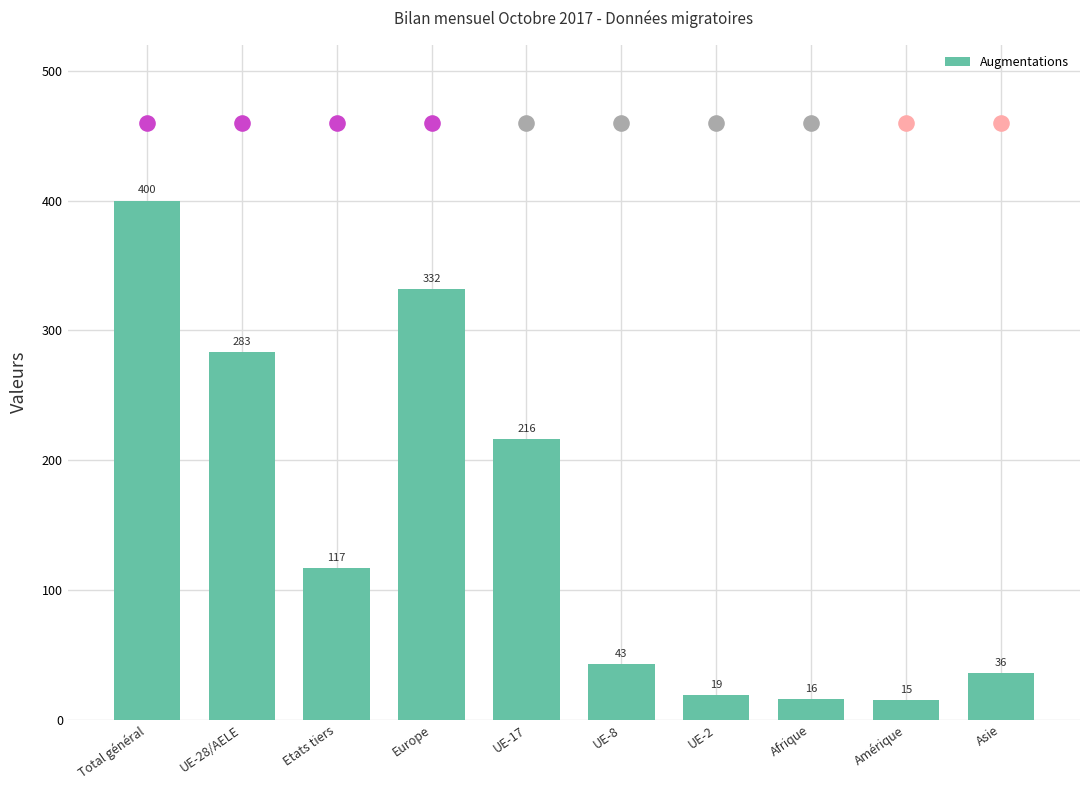

Which has a higher value, Europe or UE-2?

Europe